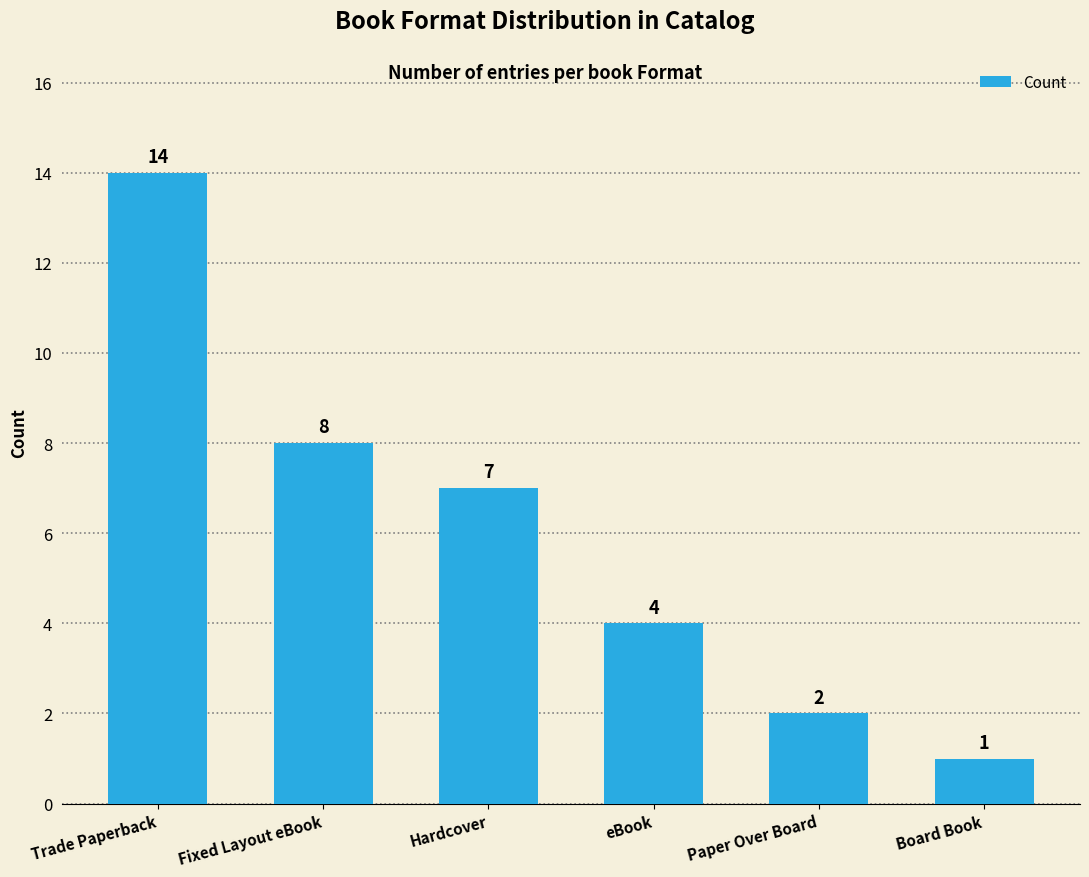

What is the ratio of the value at eBook to the value at Trade Paperback?

0.3